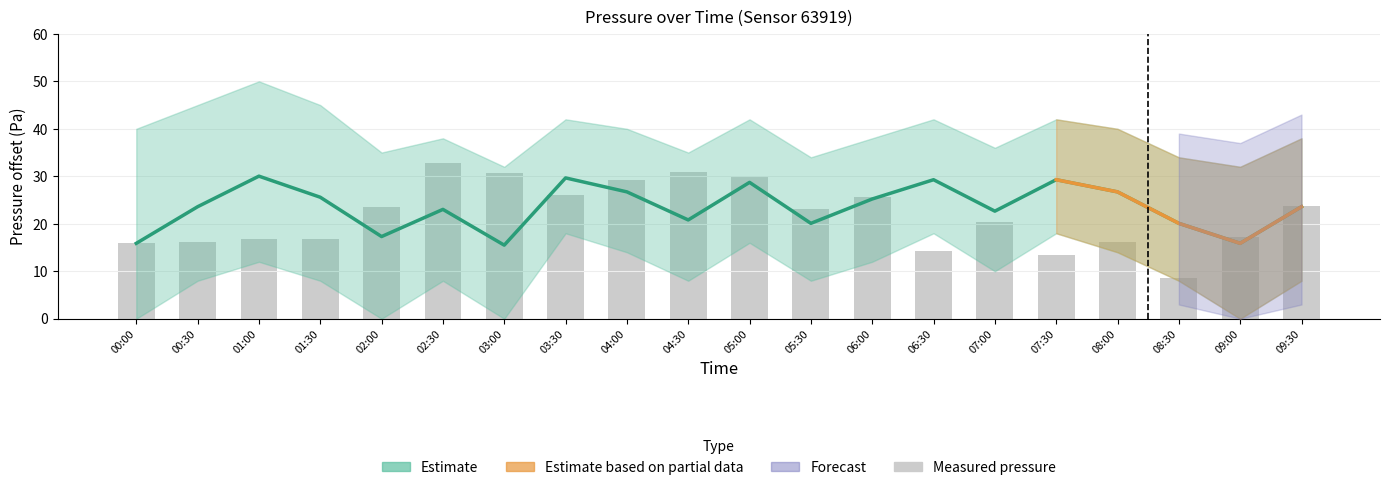

What is the maximum value for Estimate?

30.0